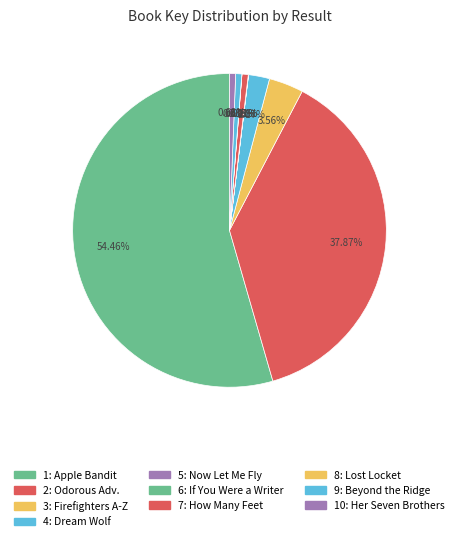

What is the smallest slice in the pie chart?

8: Lost Locket